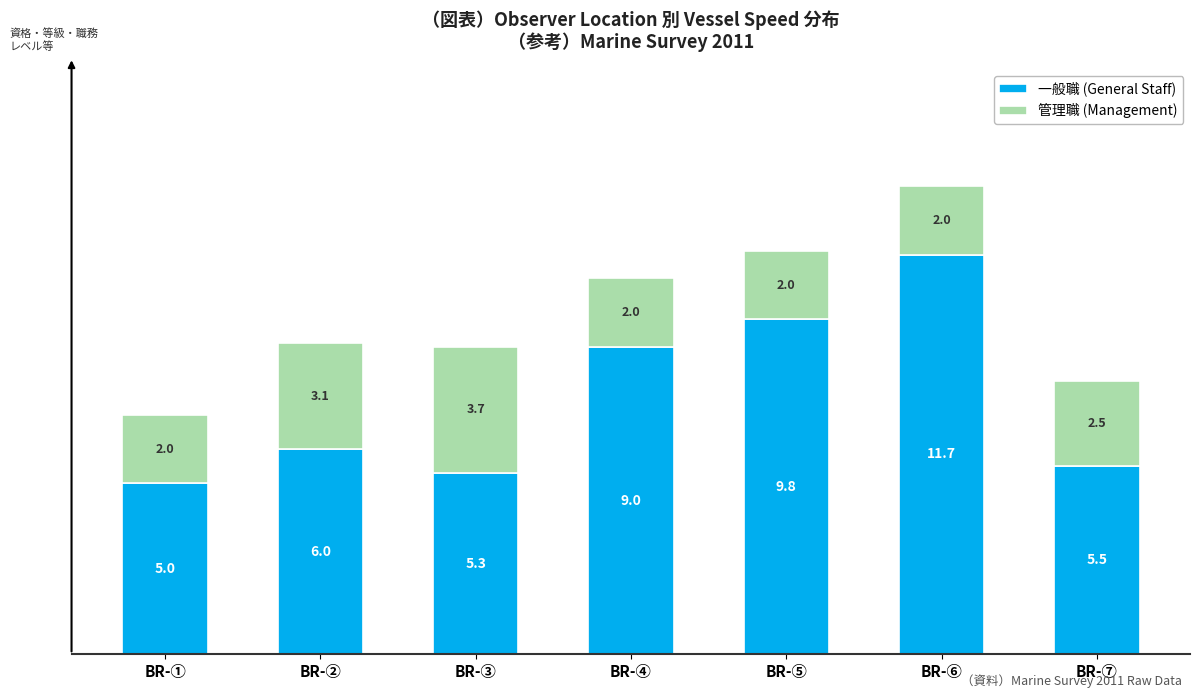

How many data points in 一般職 (General Staff) are less than 6?

3